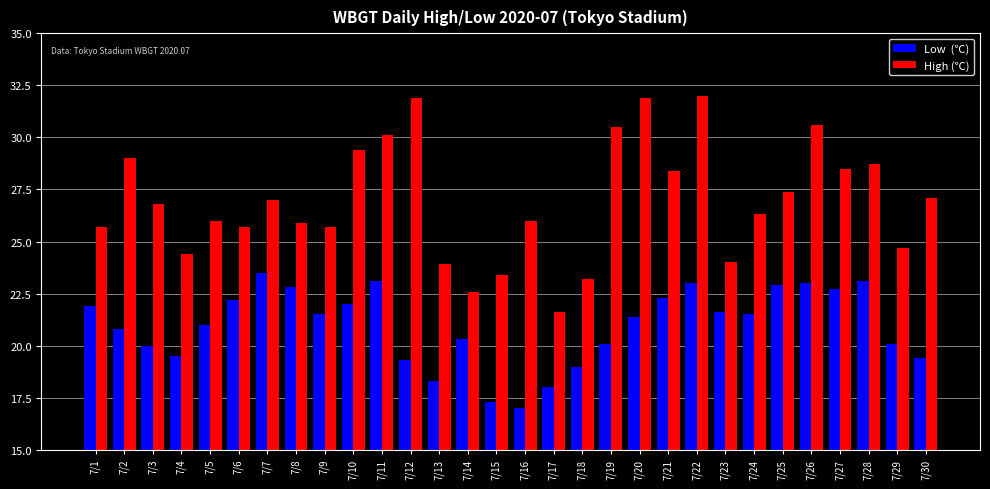

What is the spread (max minus min) of values at 7/8?

3.1